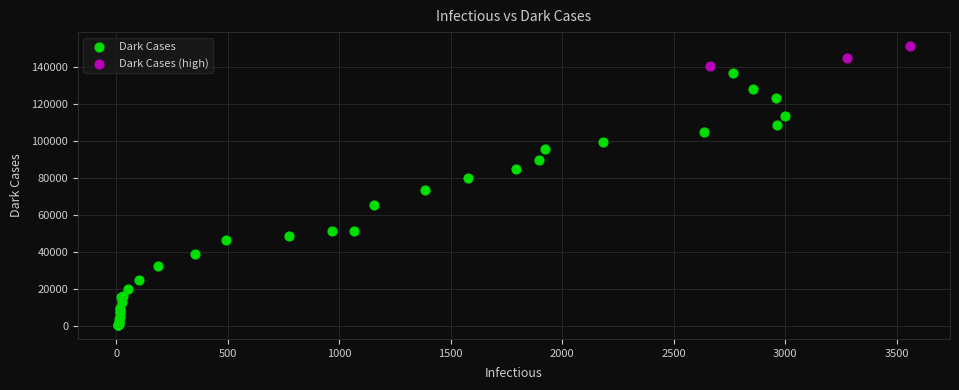

Which series has the largest Y range (max minus min)?

Dark Cases